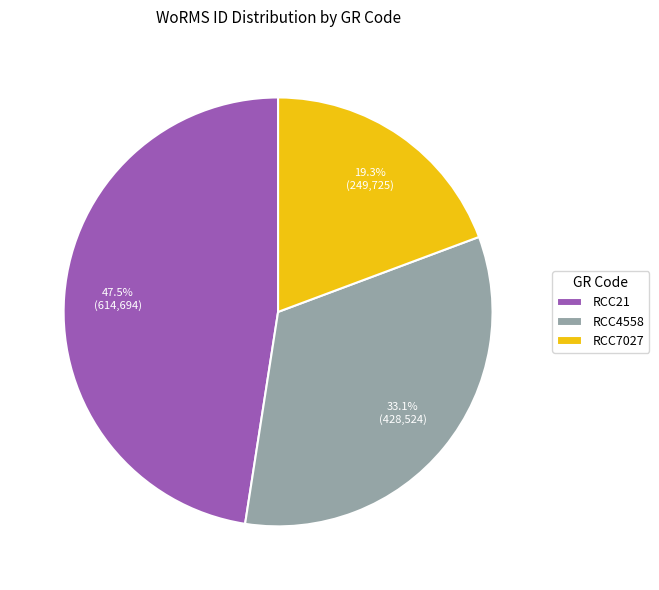

Which slice is the smallest?

RCC7027